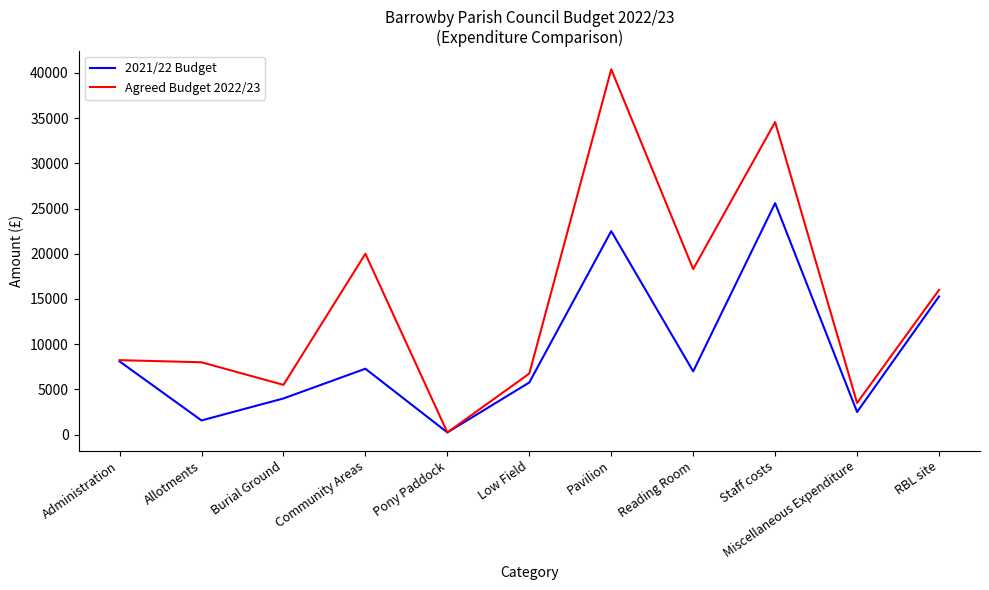

What is the average value of the Agreed Budget 2022/23 series?

14680